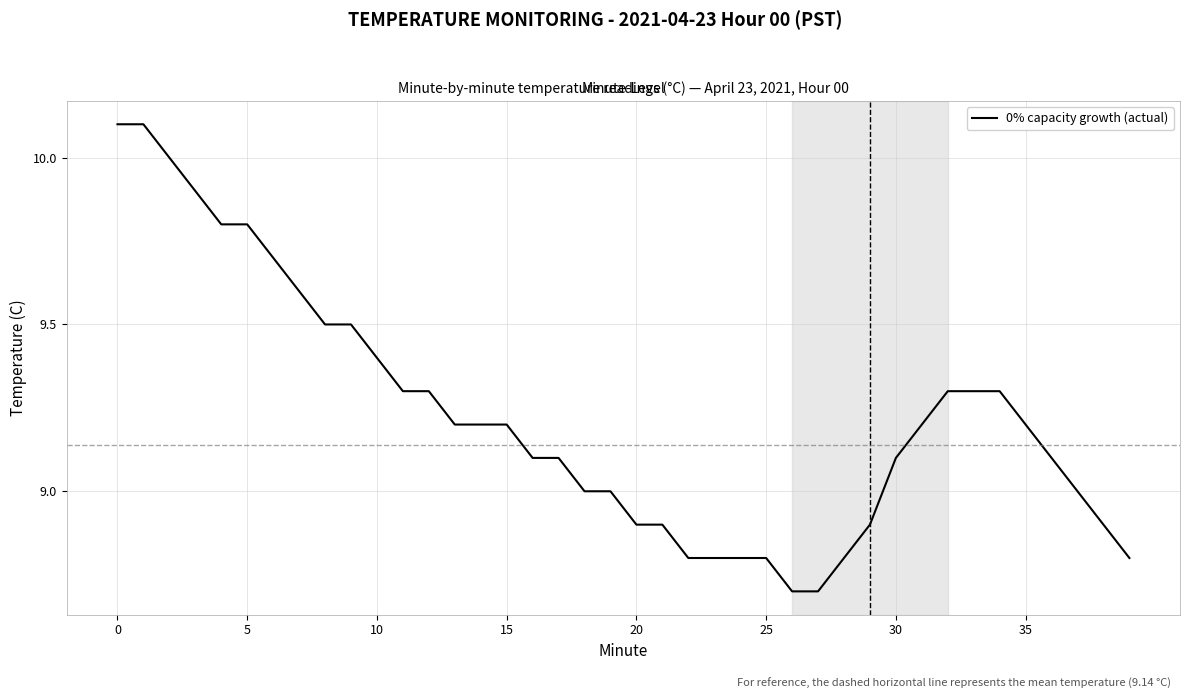

What is the minimum value shown in the chart?

8.7